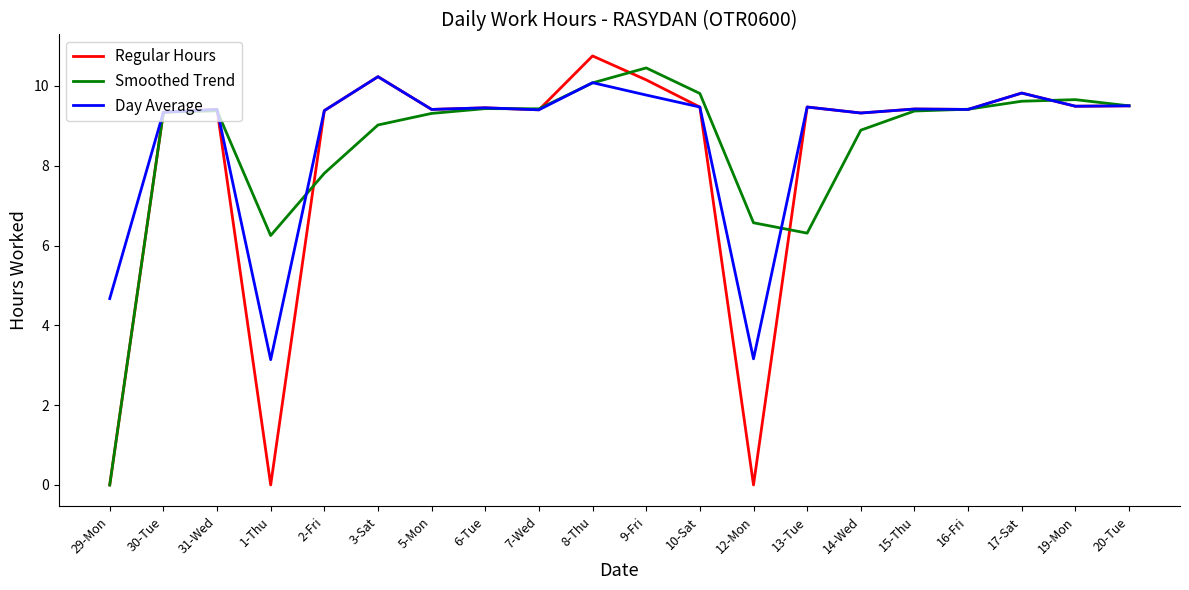

At which category is the sum across all series the highest?

8-Thu